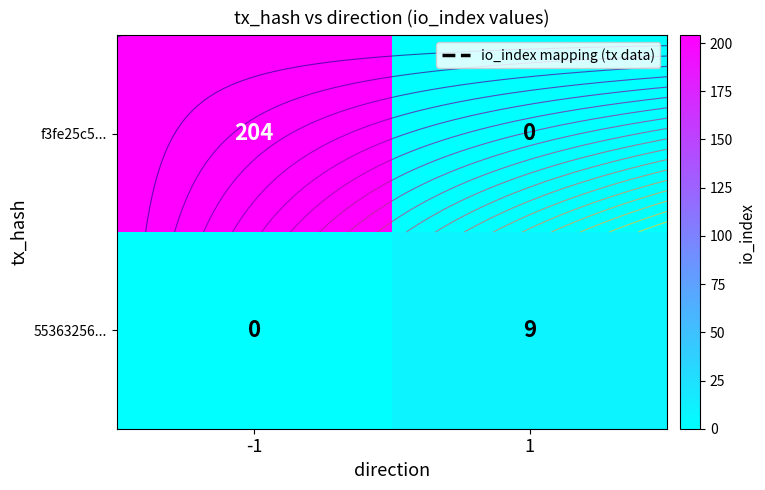

What is the difference between the maximum and minimum values in the f3fe25c5... series?

204